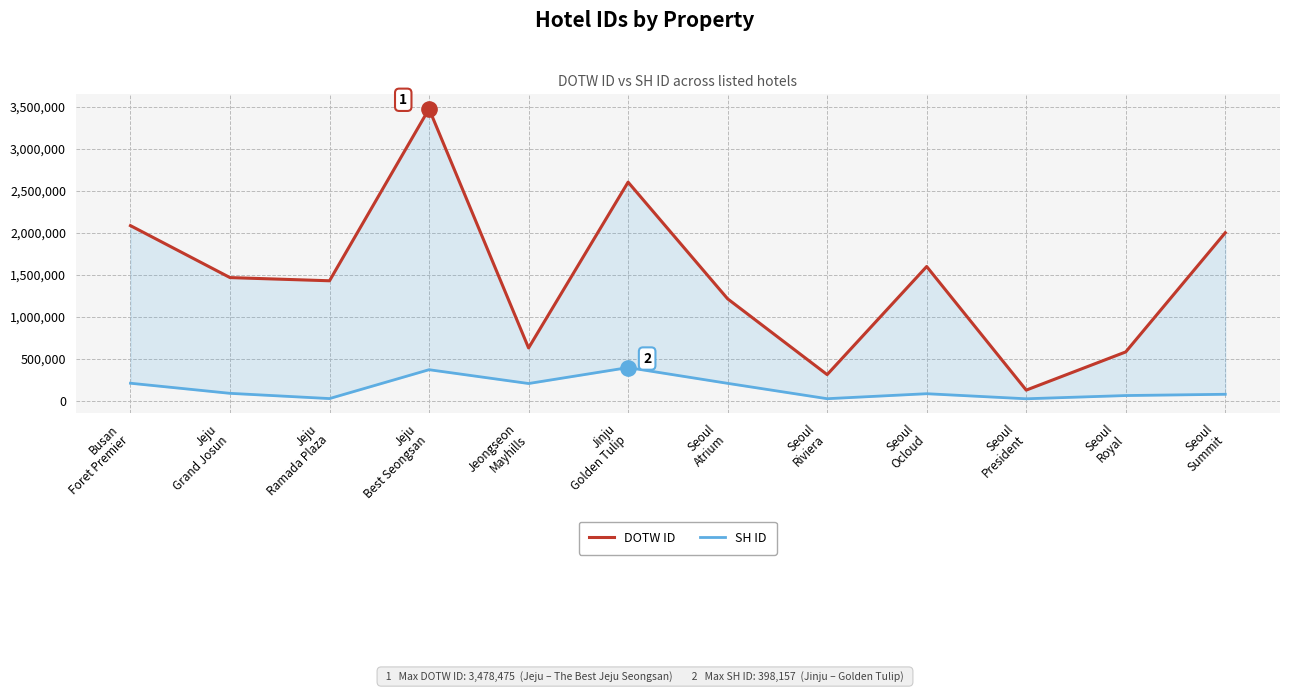

Rank the series by their maximum value, from highest to lowest.

DOTW ID, SH ID